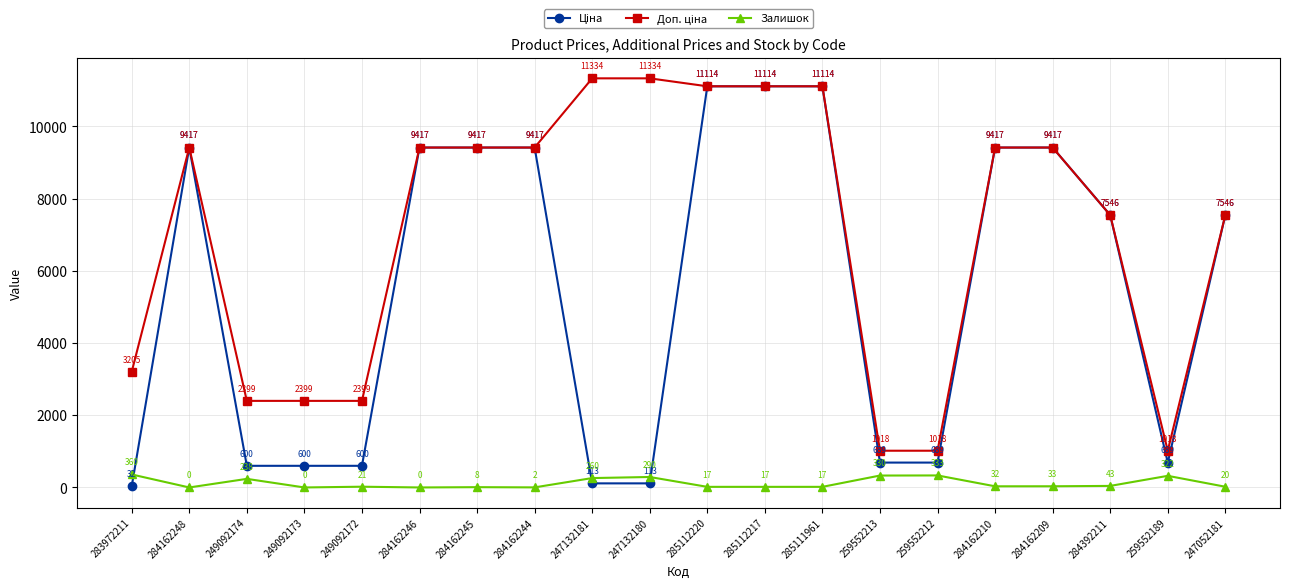

What position from the right is 249092173?

17